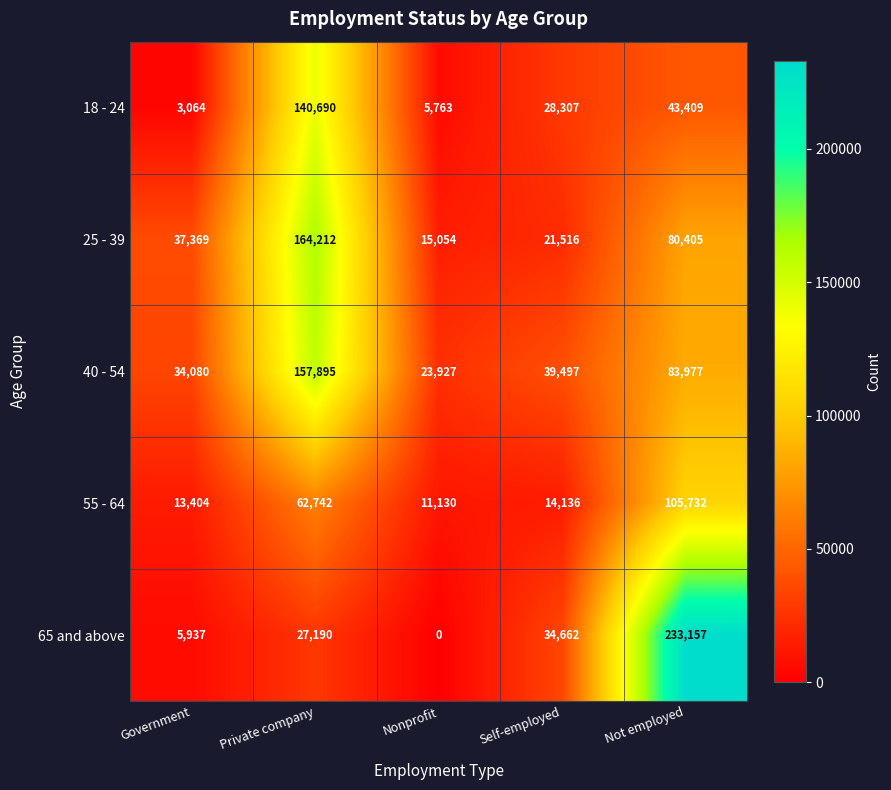

At which category is the sum across all series the highest?

Private company